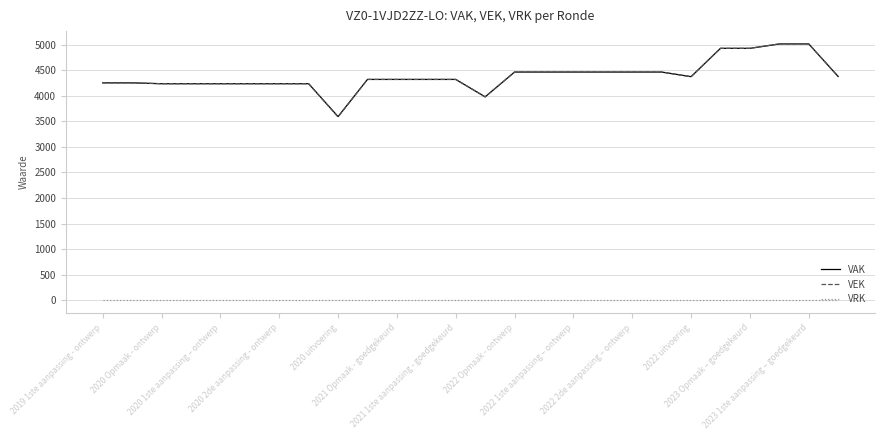

What is the maximum value shown in the chart?

5014